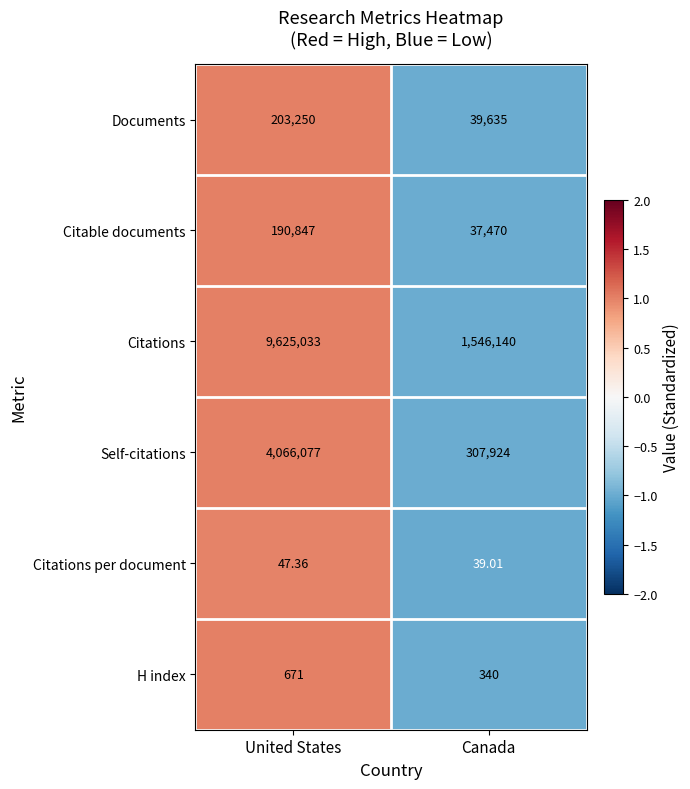

Where is Citations nearest to the value 5585586?

Canada